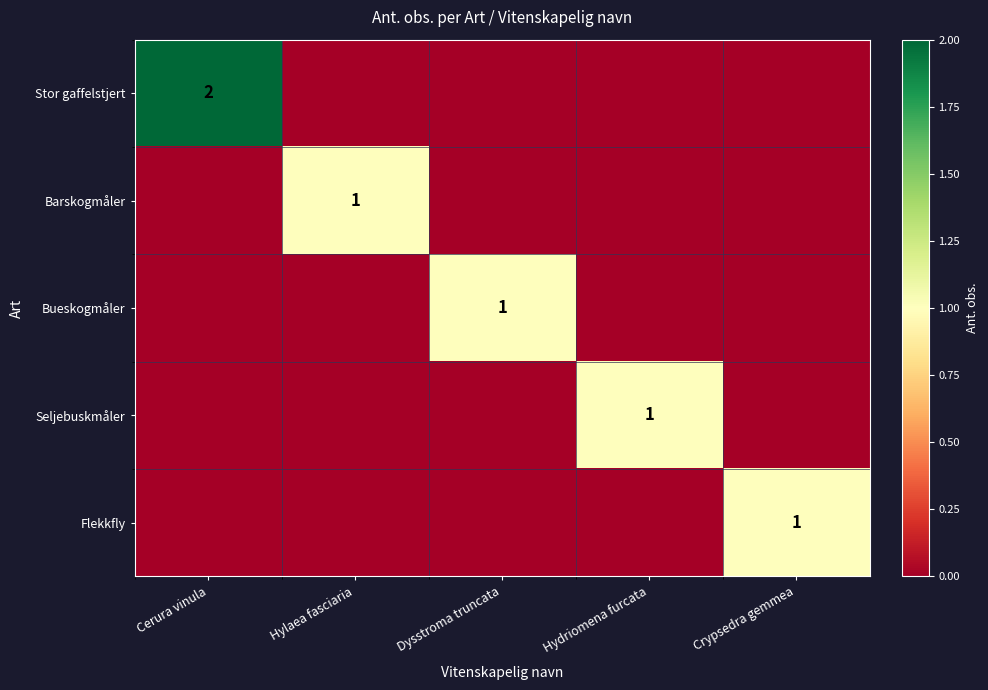

What is the sum of all Stor gaffelstjert values?

2